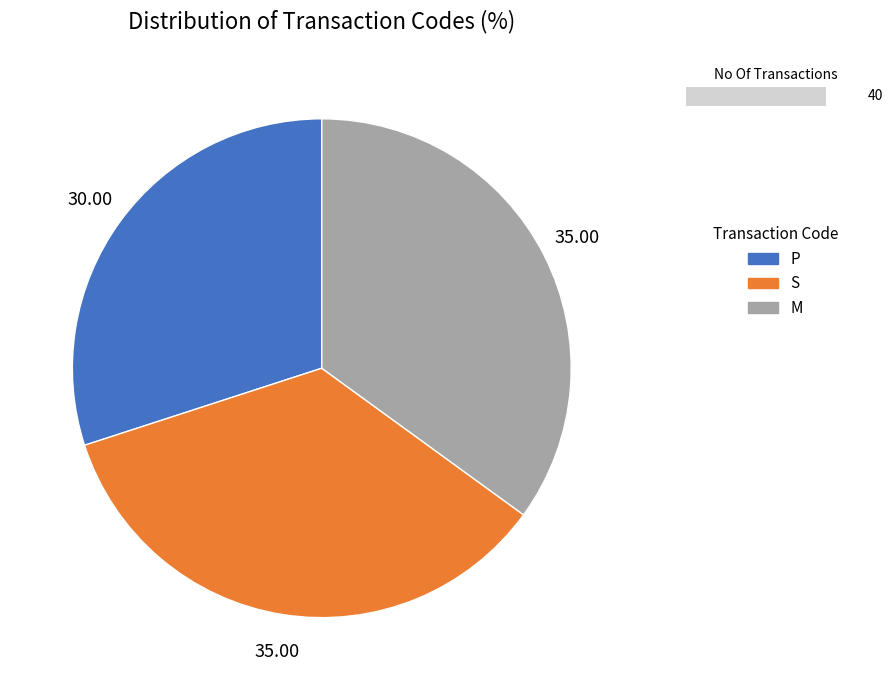

Count the number of slices in the pie.

3